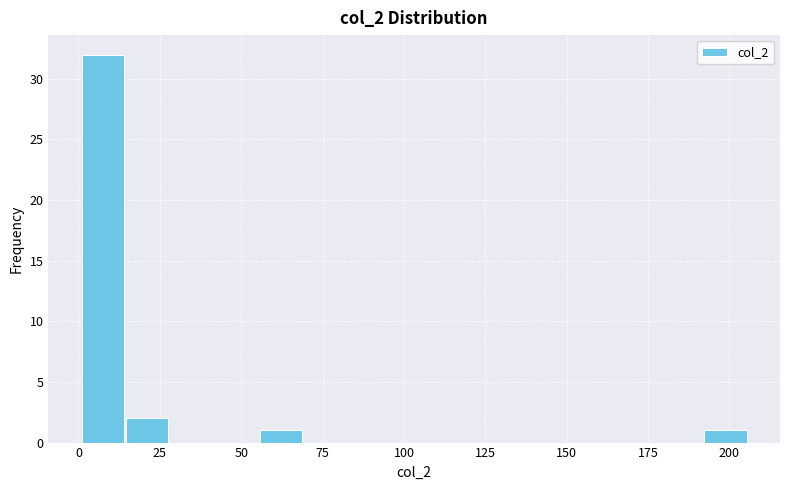

Read against the x-axis, roughly where is the centre of the tallest bar?

5